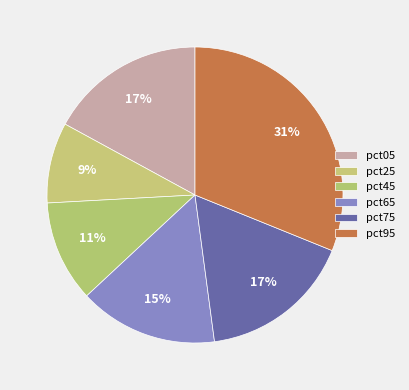

How many segments does this pie chart have?

6